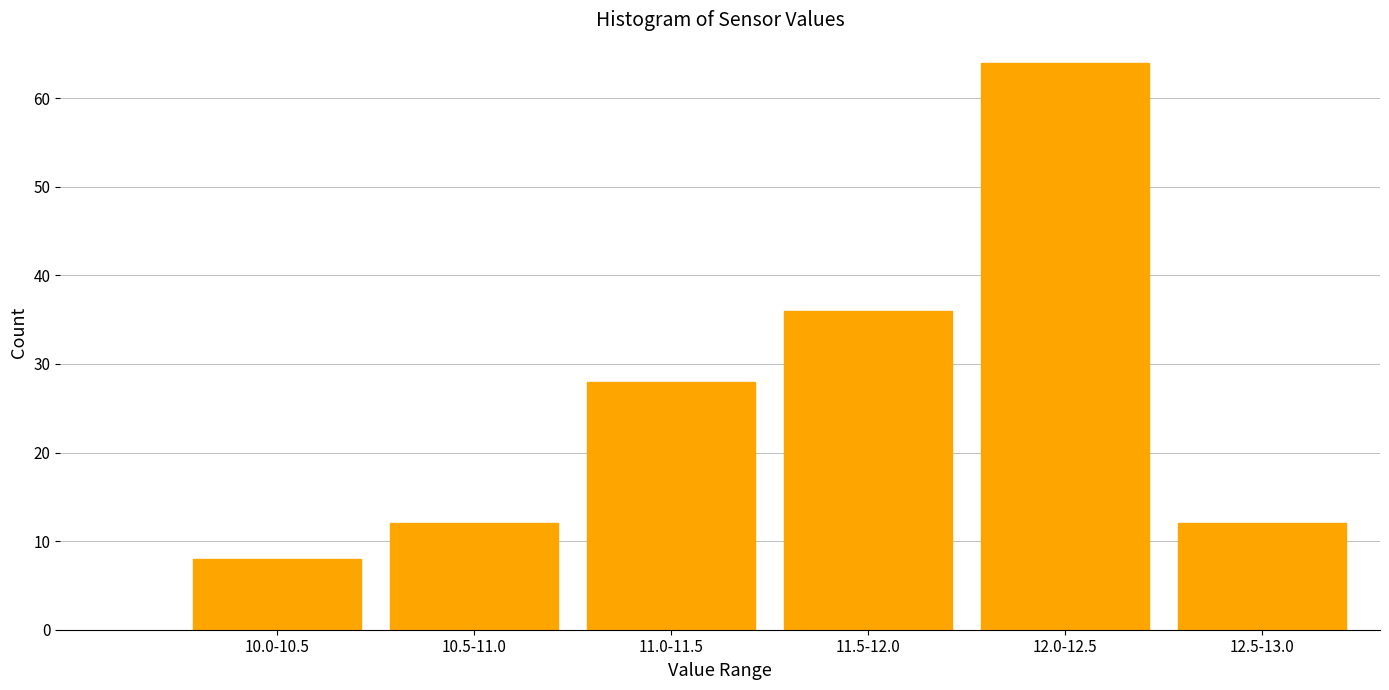

Reading left to right, list all the values displayed in this chart.

10.0-10.5=8	10.5-11.0=12	11.0-11.5=28	11.5-12.0=36	12.0-12.5=64	12.5-13.0=12